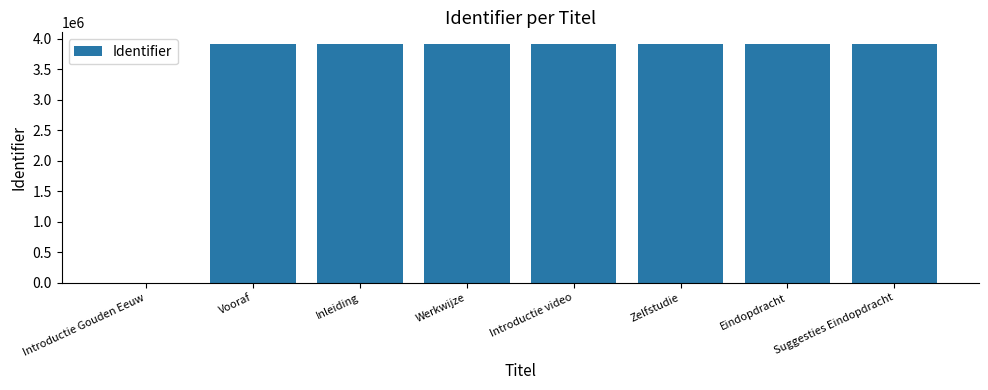

The chart shows a value of 3907283 at Inleiding. True or false?

True